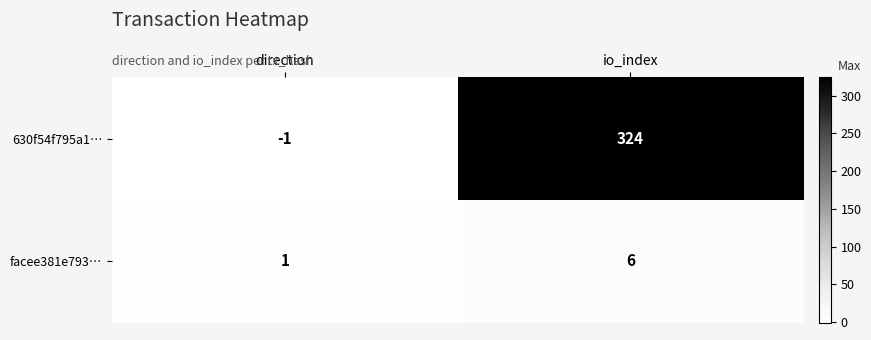

What is the average value of the 630f54f795a1… series?

162